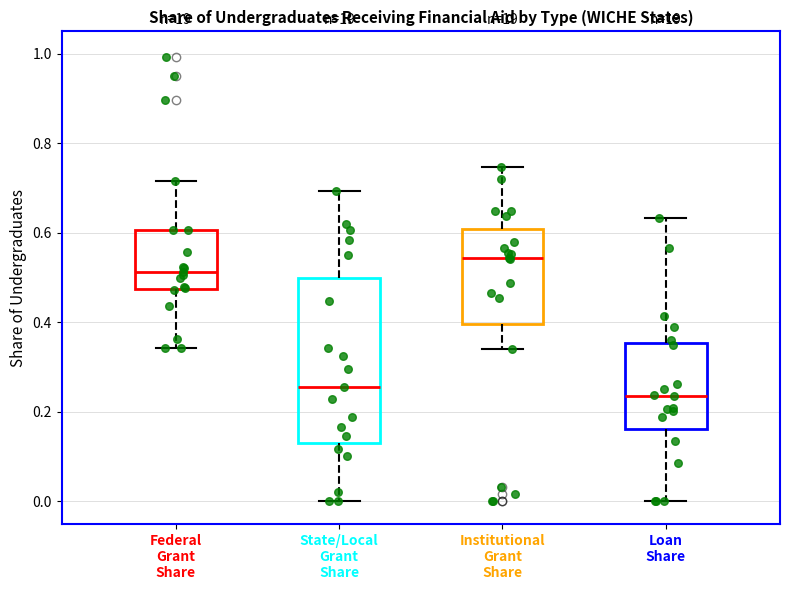

Reading left to right, read every box against the y-axis: the position of its median line, the range the box covers, and the ends of its whiskers. The values are not printed on the chart, so give them approximately, as read against the axis.

Federal Grant Share: median 0.52, box 0.48 to 0.60, whiskers 0.34 to 0.72
State/Local Grant Share: median 0.26, box 0.14 to 0.50, whiskers 0.00 to 0.70
Institutional Grant Share: median 0.54, box 0.40 to 0.60, whiskers 0.34 to 0.74
Loan Share: median 0.24, box 0.16 to 0.36, whiskers 0.00 to 0.64